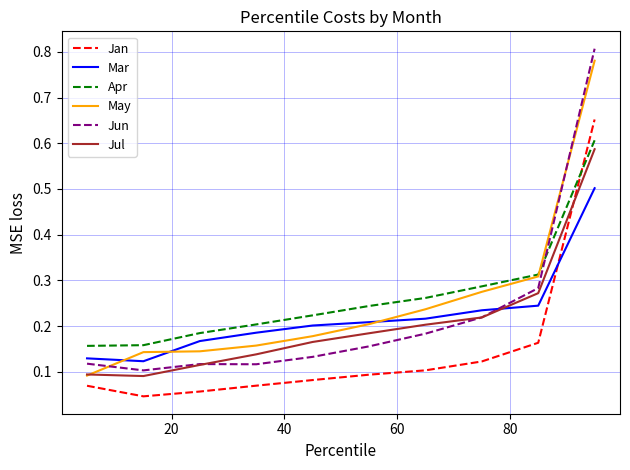

How many intersections are there between Jul and Jan?

1